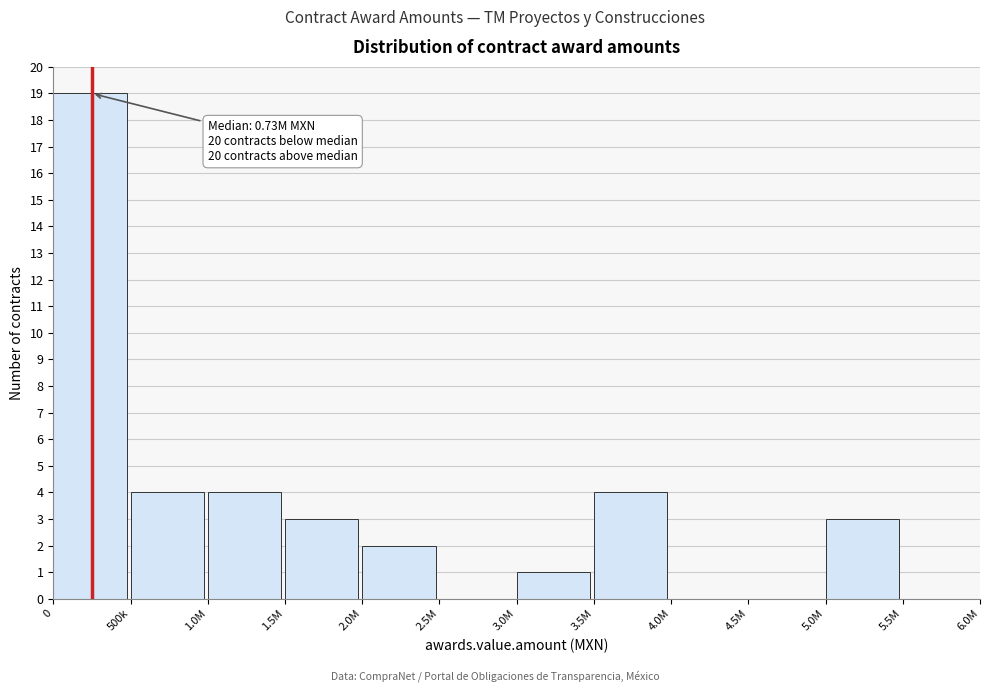

Reading left to right, transcribe all the data shown in this chart.

0=19	500k=4	1.0M=4	1.5M=3	2.0M=2	2.5M=0	3.0M=1	3.5M=4	4.0M=0	4.5M=0	5.0M=3	5.5M=0